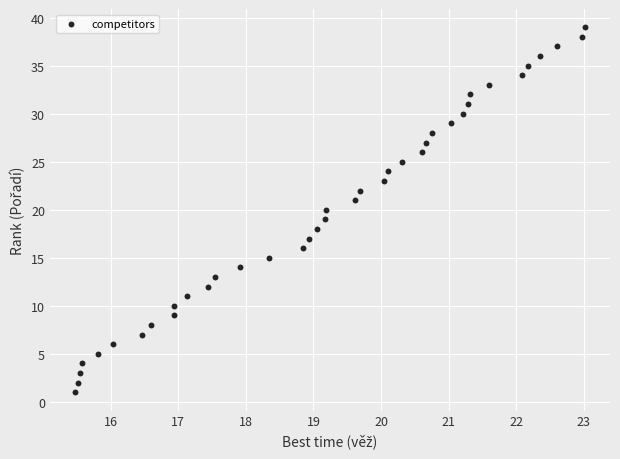

What is the range of Y values (max minus min)?

38